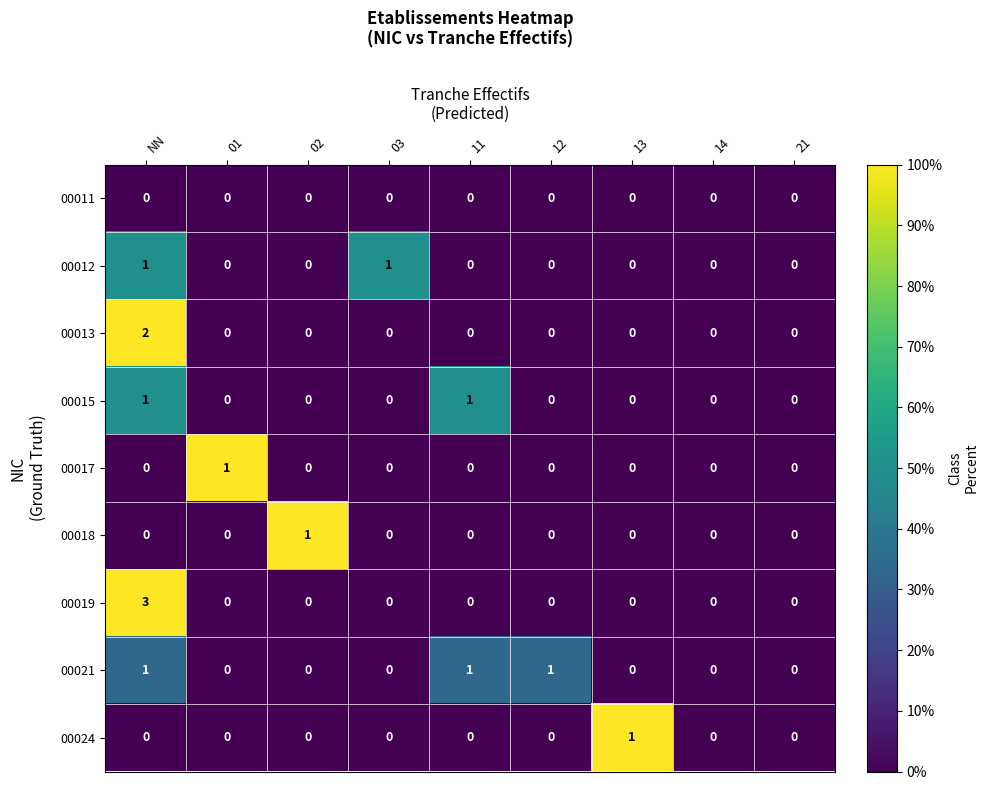

How many series are shown in this chart?

9